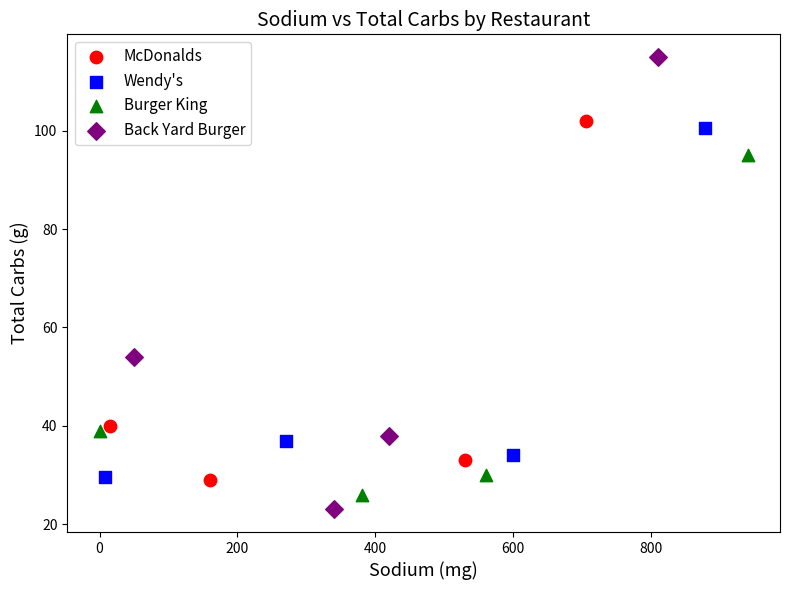

Which series has the largest Y range (max minus min)?

Back Yard Burger